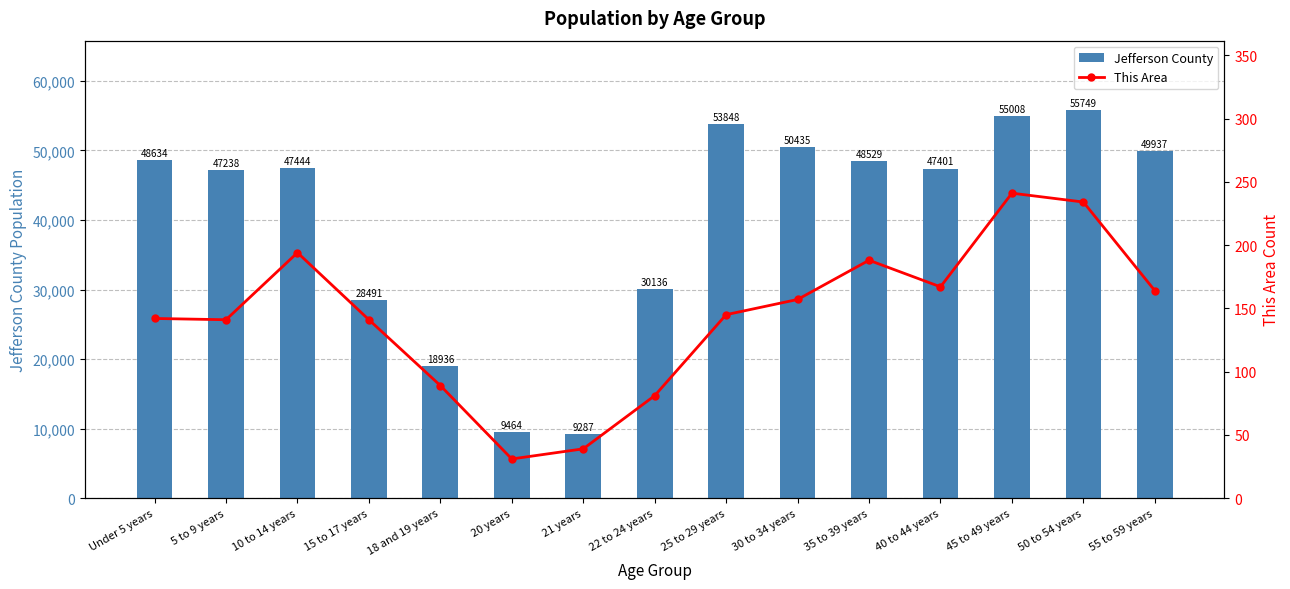

What is the label of the 8th bar from the right?

22 to 24 years